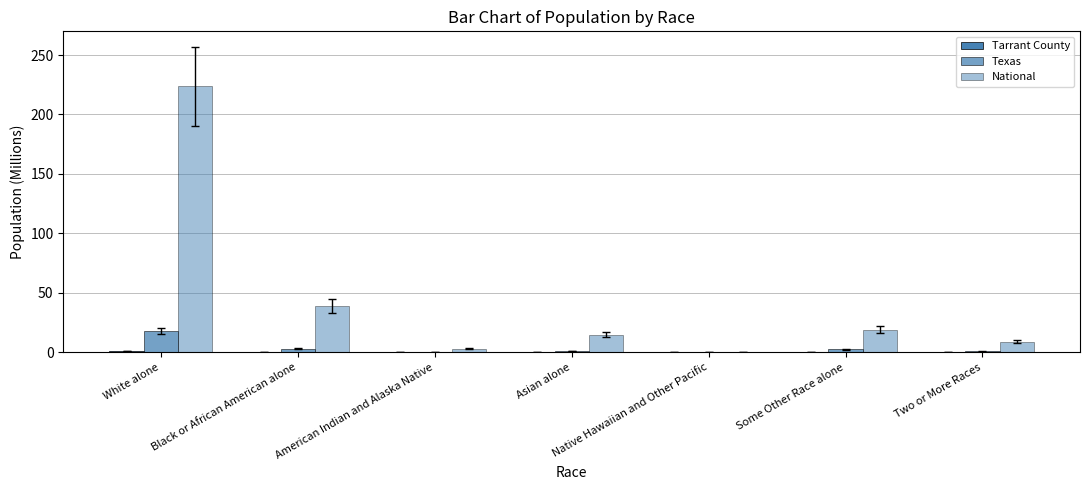

Between White alone and American Indian and Alaska Native, which series saw the biggest shift?

National